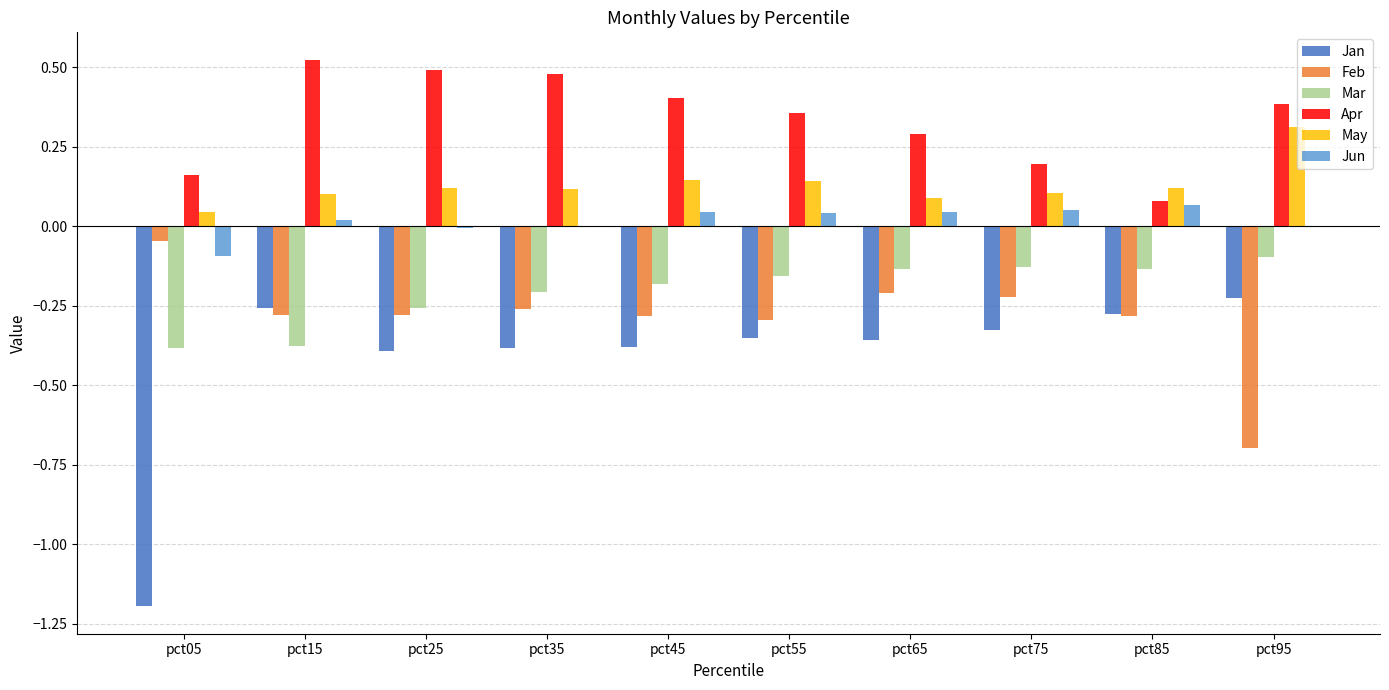

Which series has the largest total across all categories?

Apr